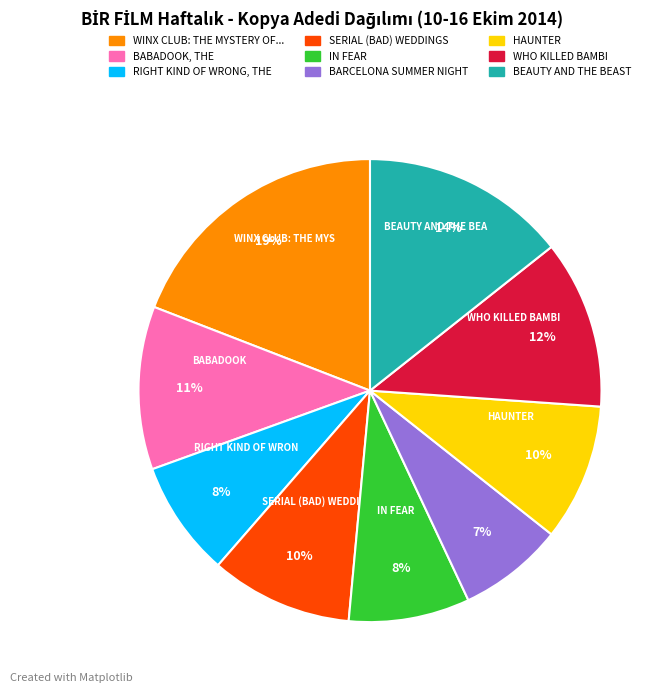

To the nearest percent, what is the difference between the largest and smallest slice percentages?

12%